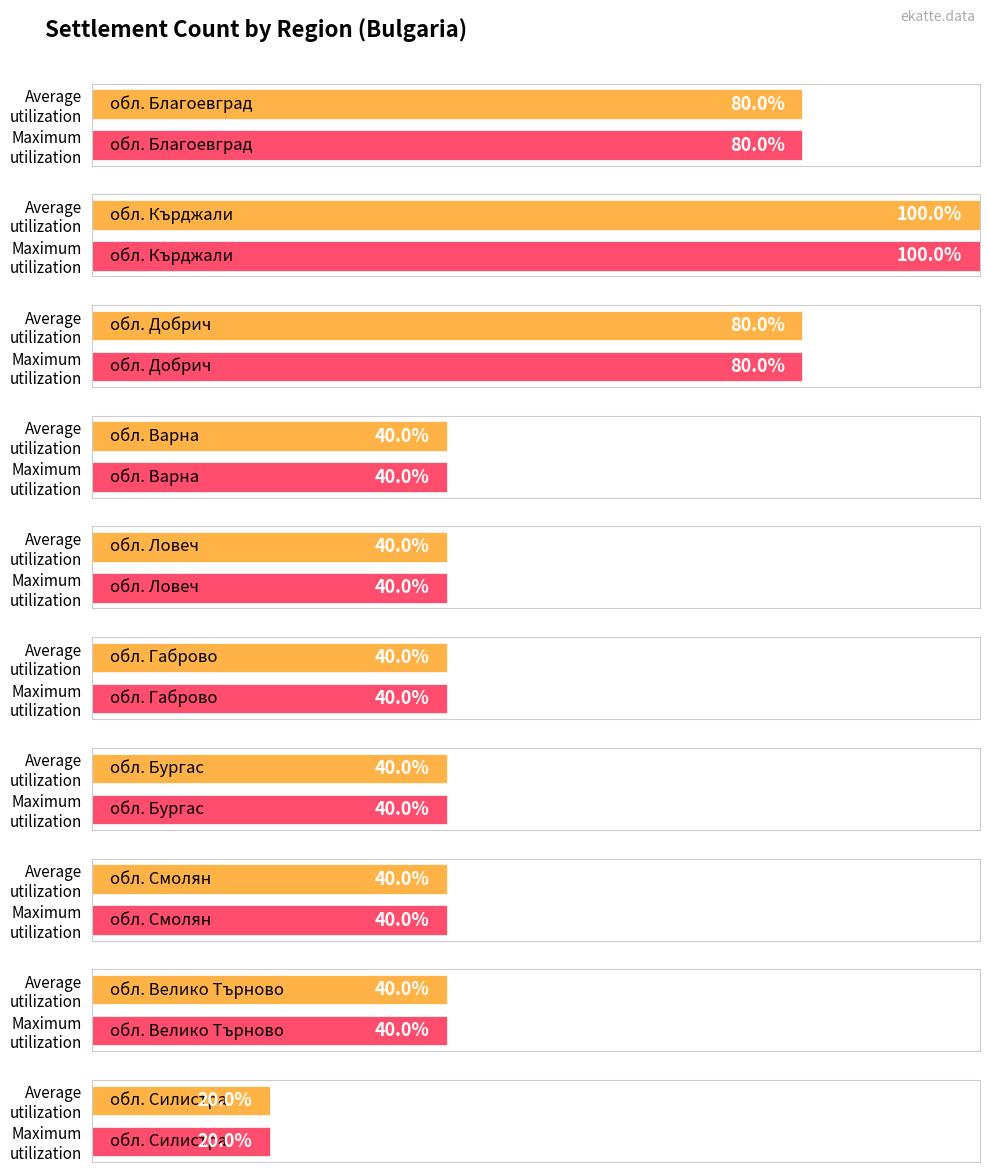

Which category has the lowest value across all series?

обл. Силистра